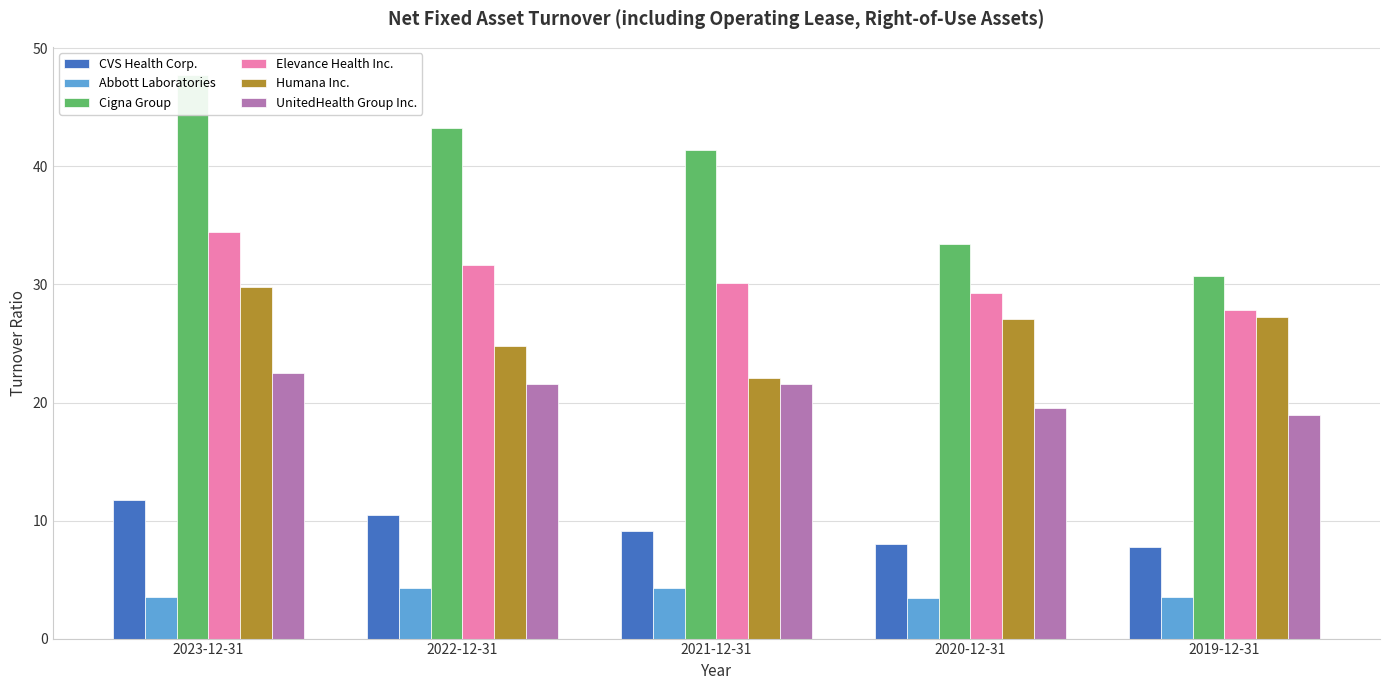

Which series has the widest spread of values?

Cigna Group